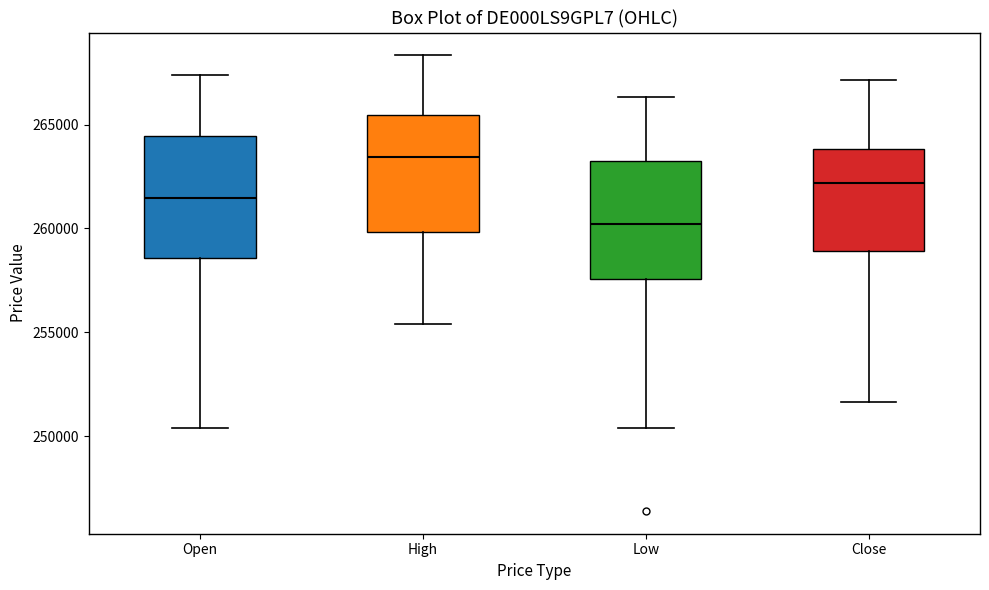

Reading left to right, transcribe this box plot: for each box, give where its median line is, the range the box spans, and where its two whiskers end, as read against the y-axis. The values are not printed on the chart, so give them approximately, as read against the axis.

Open: median 261500, box 258500 to 264500, whiskers 250500 to 267500
High: median 263500, box 260000 to 265500, whiskers 255500 to 268500
Low: median 260000, box 257500 to 263000, whiskers 250500 to 266500
Close: median 262000, box 259000 to 264000, whiskers 251500 to 267000